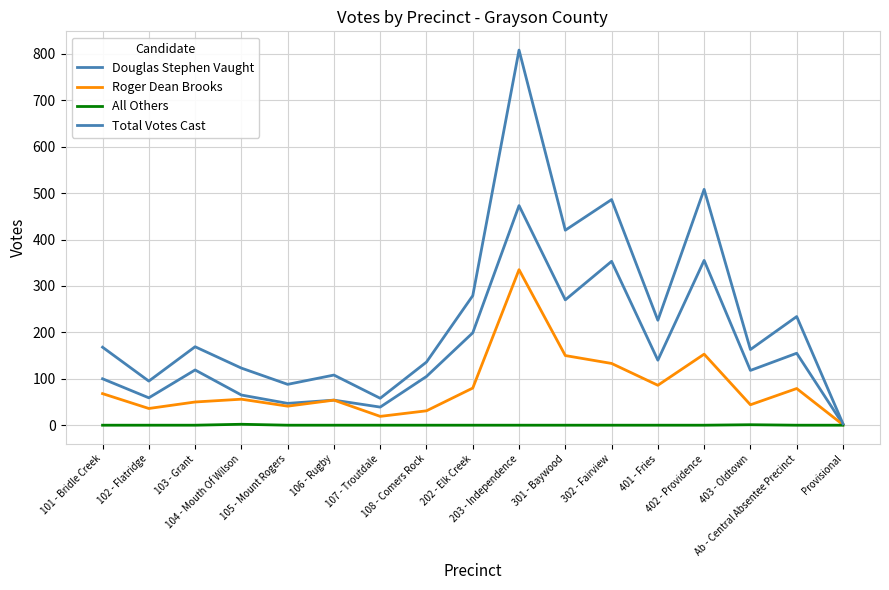

At which category does Roger Dean Brooks reach its first local valley?

102 - Flatridge